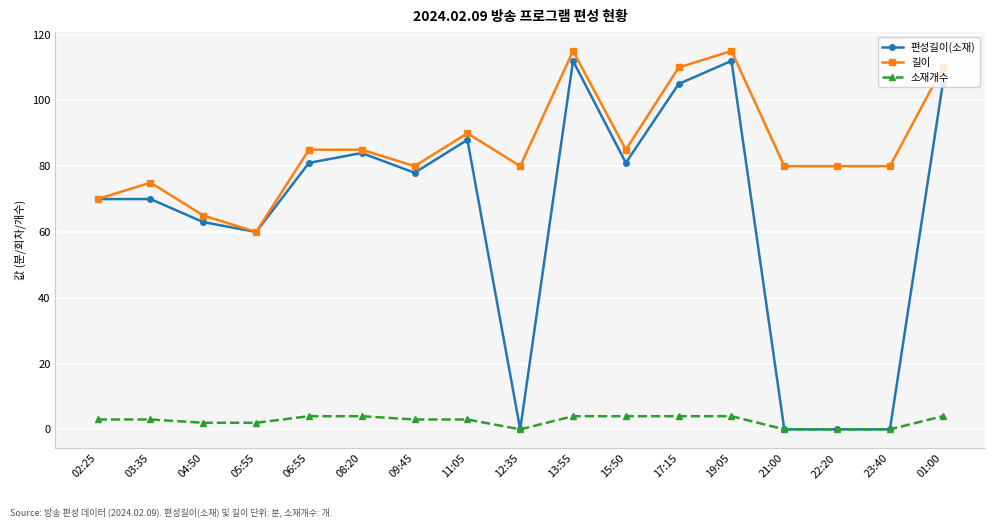

Rank the series by their maximum value, from highest to lowest.

길이, 편성길이(소재), 소재개수